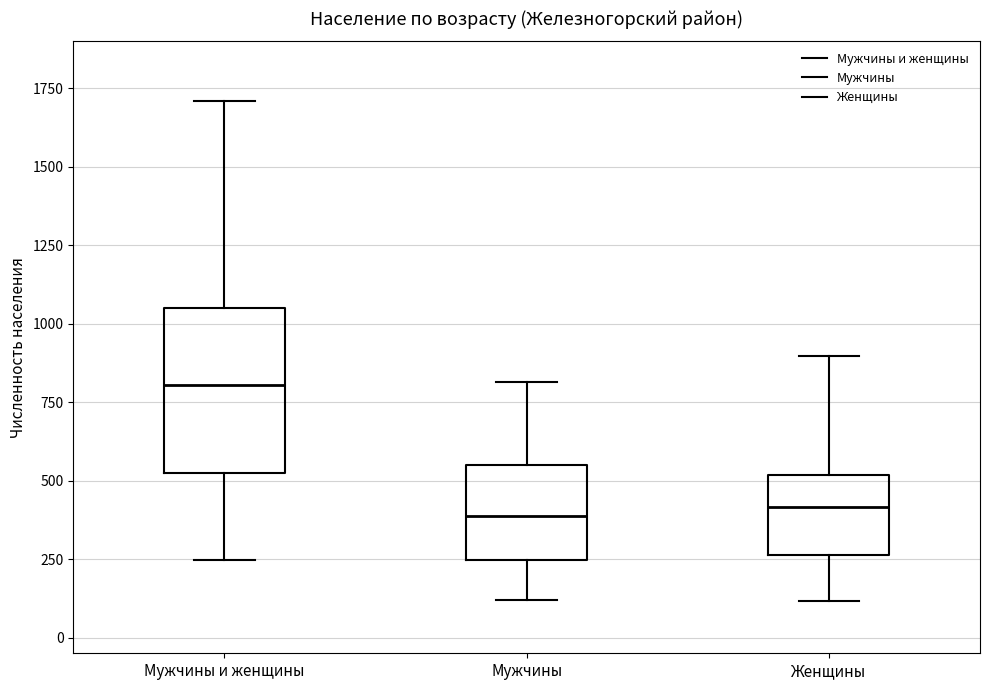

Which box's median line is the highest?

Мужчины и женщины